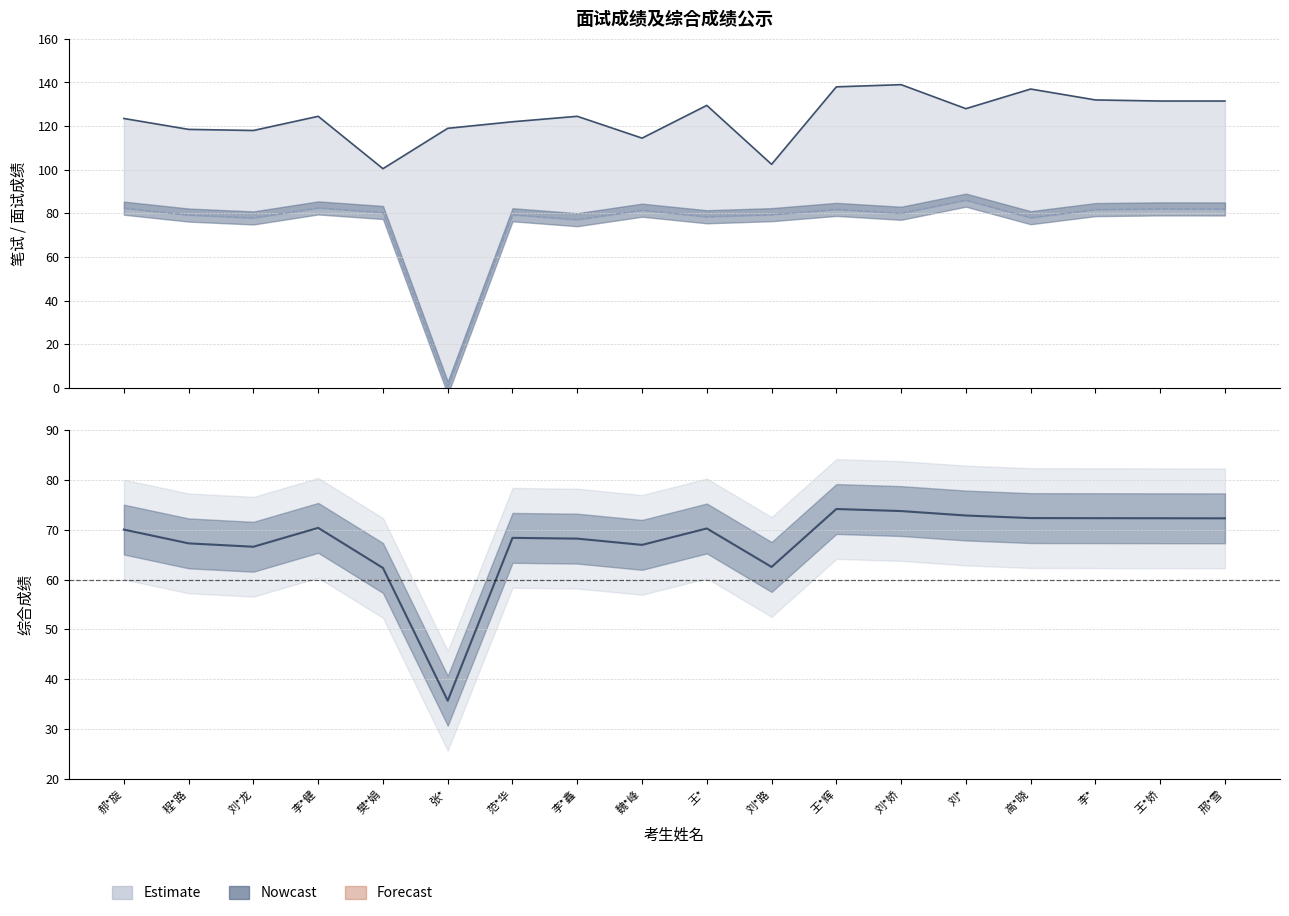

Reading right to left, transcribe all the data shown in this chart.

笔试成绩: 131.5	131.5	132.0	137.0	128.0	139.0	138.0	102.5	129.5	114.5	124.5	122.0	119.0	100.5	124.5	118.0	118.5	123.5
面试成绩: 82.0	82.1	81.7	78.0	86.1	80.1	81.8	79.4	78.5	81.5	77.1	79.4	0.0	80.4	82.5	77.9	79.2	82.4
综合成绩: 72.3	72.3	72.3	72.3	72.8	73.7	74.1	62.5	70.2	66.9	68.2	68.4	35.7	62.3	70.4	66.6	67.2	70.0